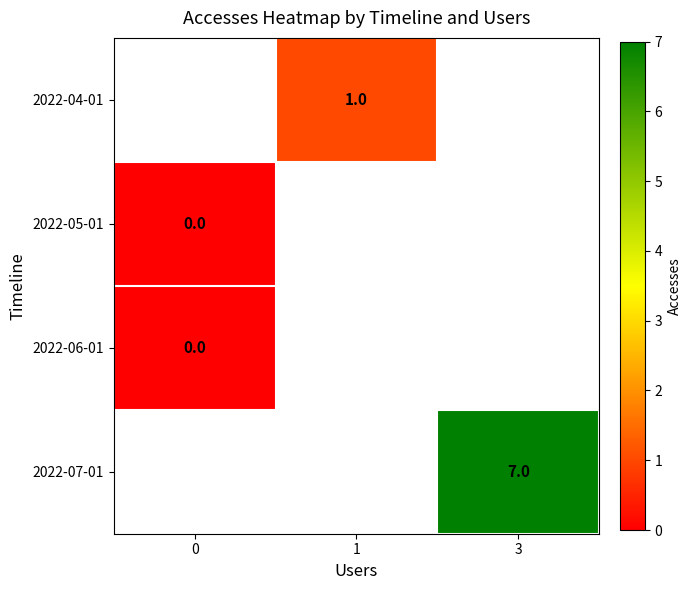

The value of 2022-04-01 at 1 is 2. True or false?

False